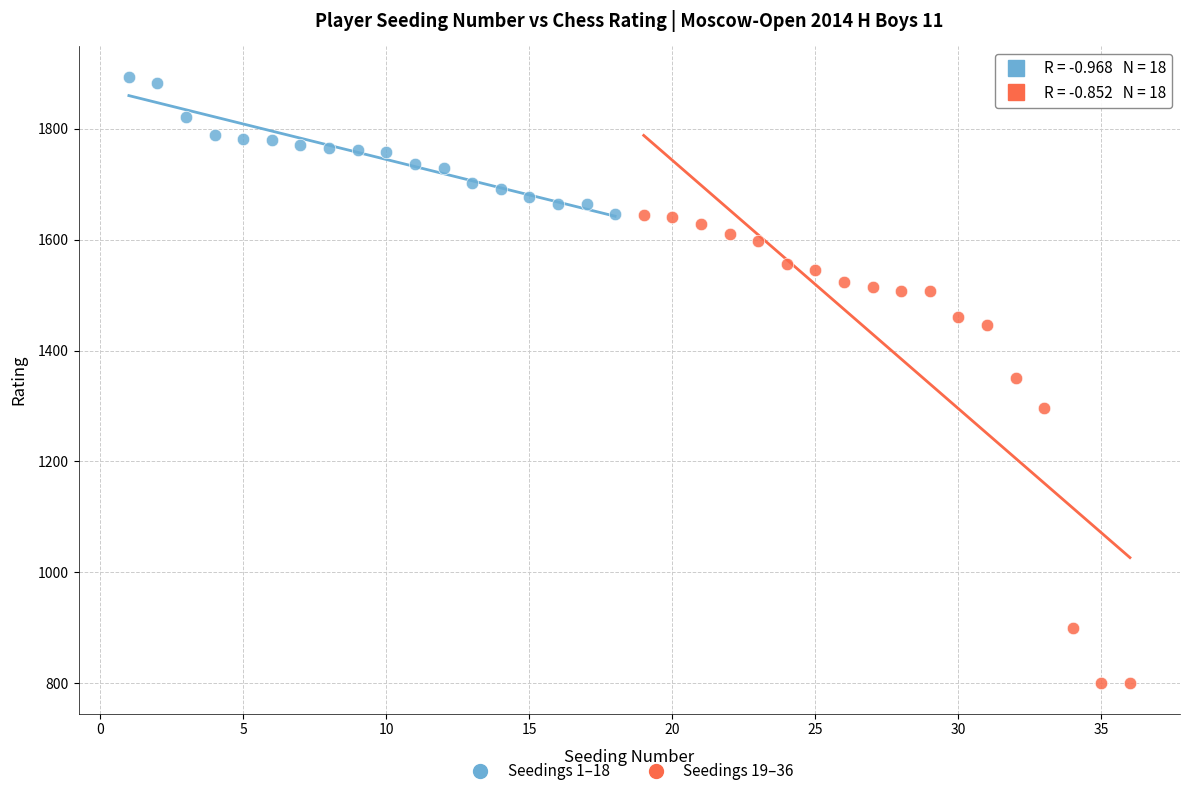

Which series reaches the minimum Y coordinate?

Seedings 19–36